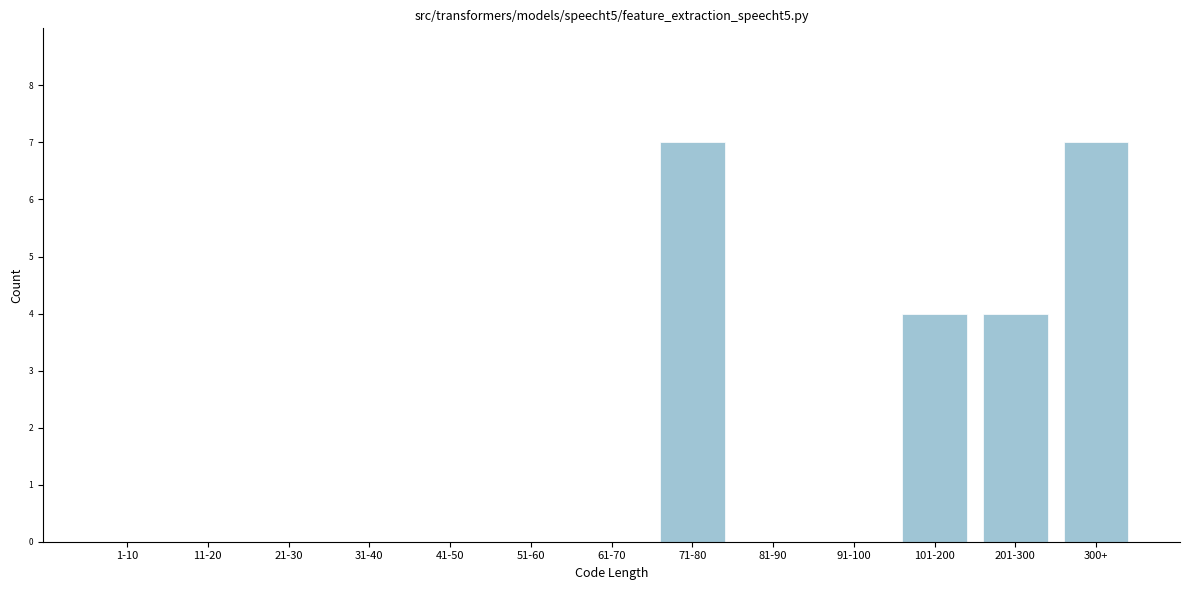

Reading left to right, transcribe all the data shown in this chart.

1-10=0	11-20=0	21-30=0	31-40=0	41-50=0	51-60=0	61-70=0	71-80=7	81-90=0	91-100=0	101-200=4	201-300=4	300+=7